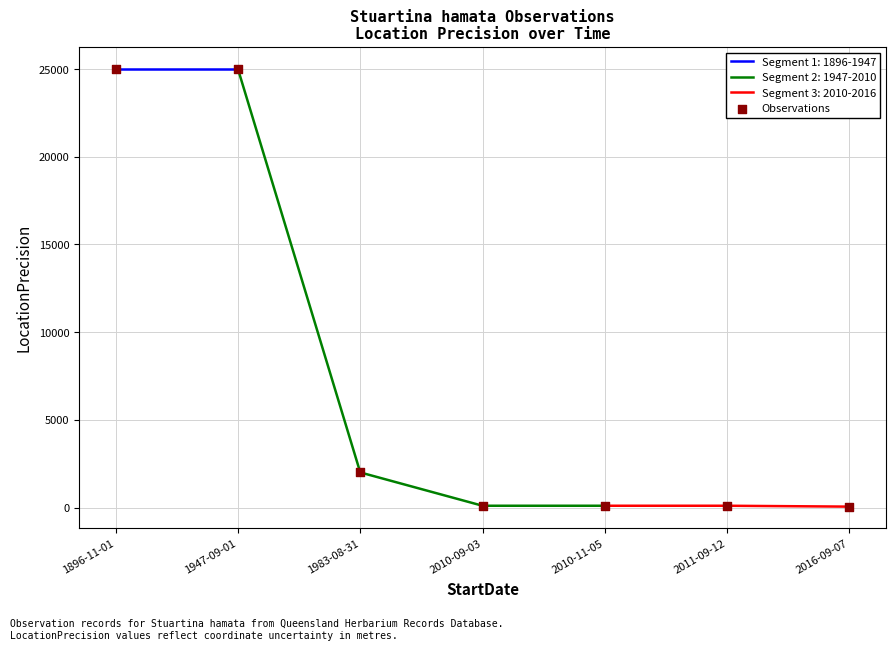

Between 2010-09-03 and 1947-09-01, which is larger?

1947-09-01